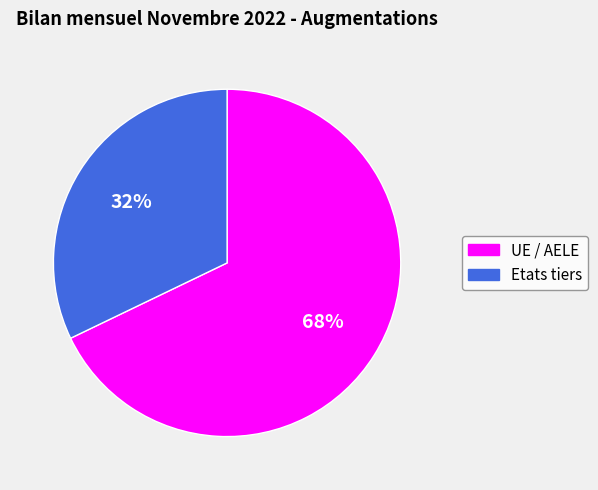

Do Etats tiers and UE / AELE together represent more than half of the pie?

Yes